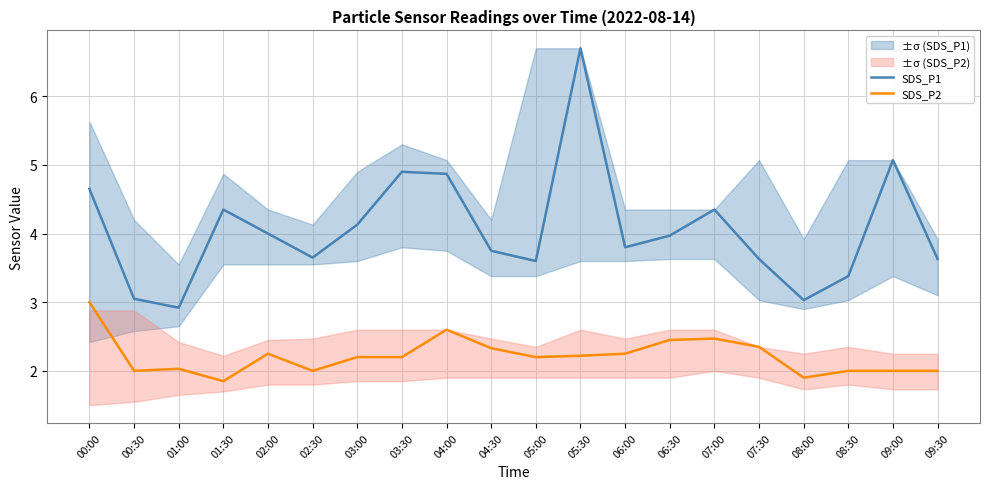

What position from the left is 05:00?

11